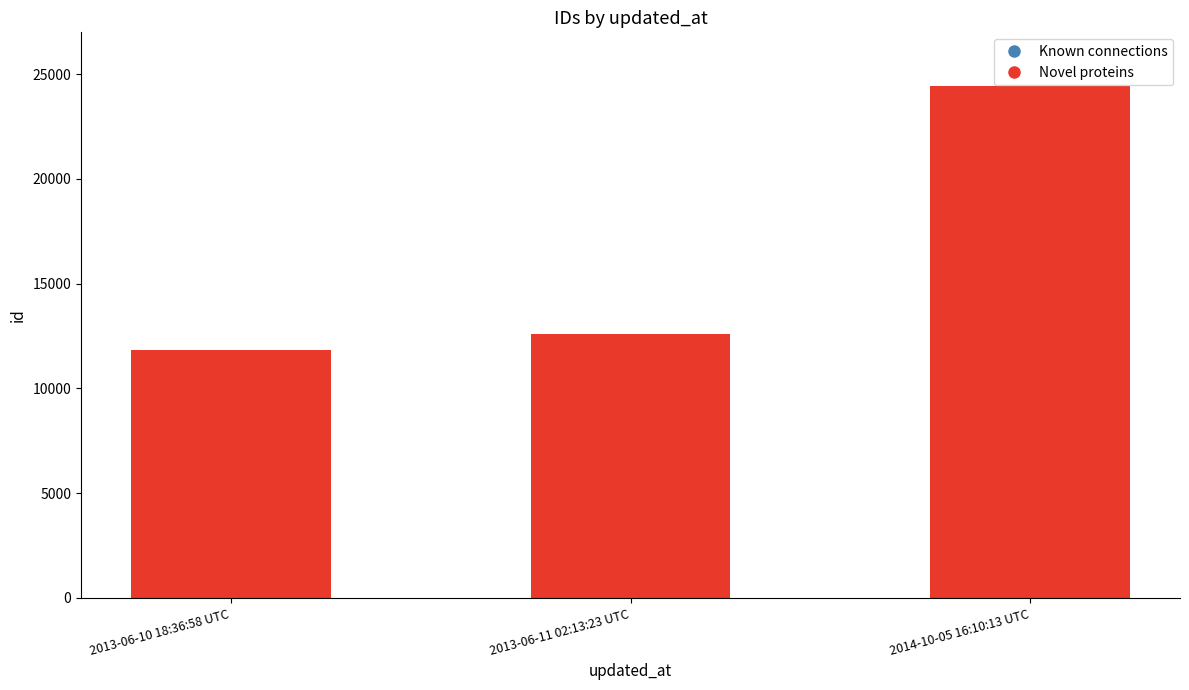

Which has a higher value, 2013-06-10 18:36:58 UTC or 2013-06-11 02:13:23 UTC?

2013-06-11 02:13:23 UTC